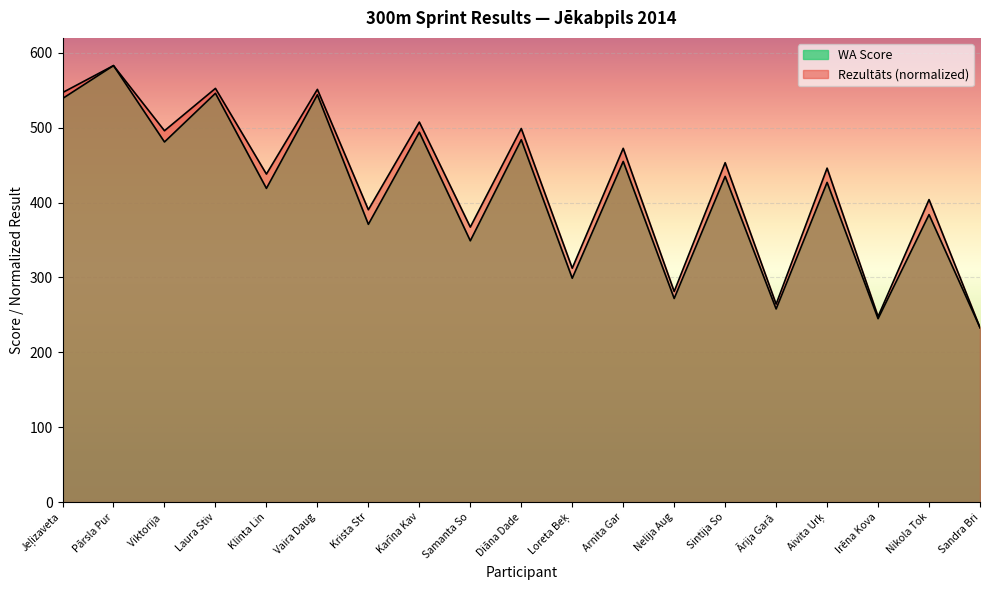

What is the value of the WA Score point at the 13th from the left?

272.0